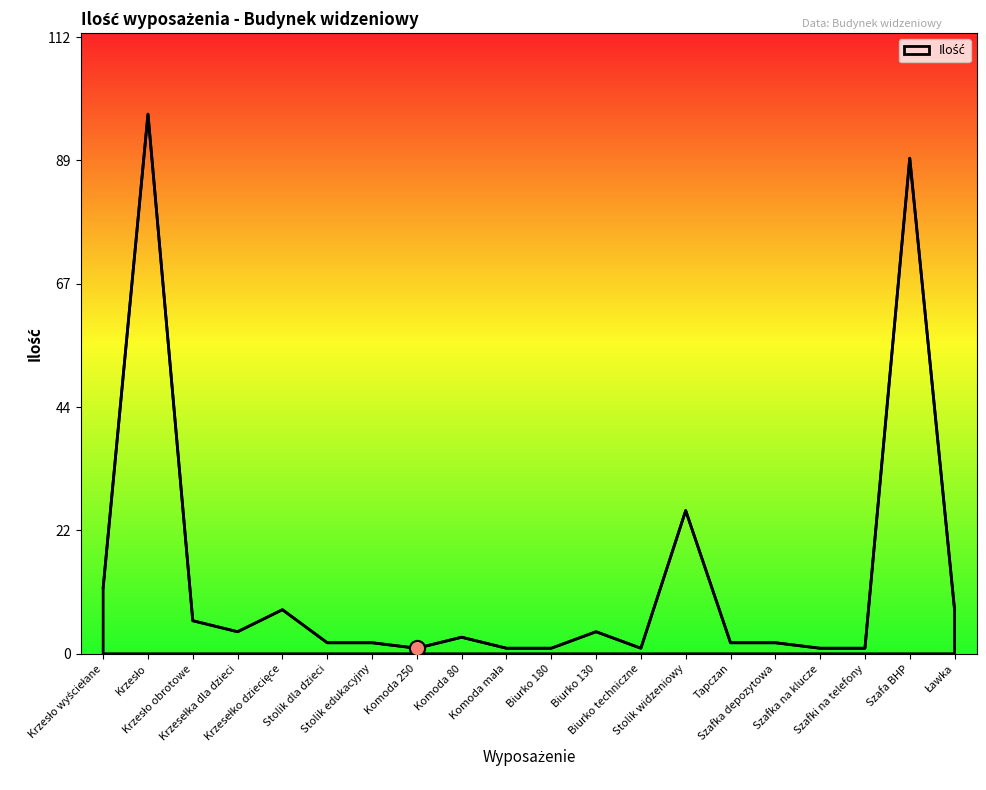

What is the difference between the maximum and minimum values?

97